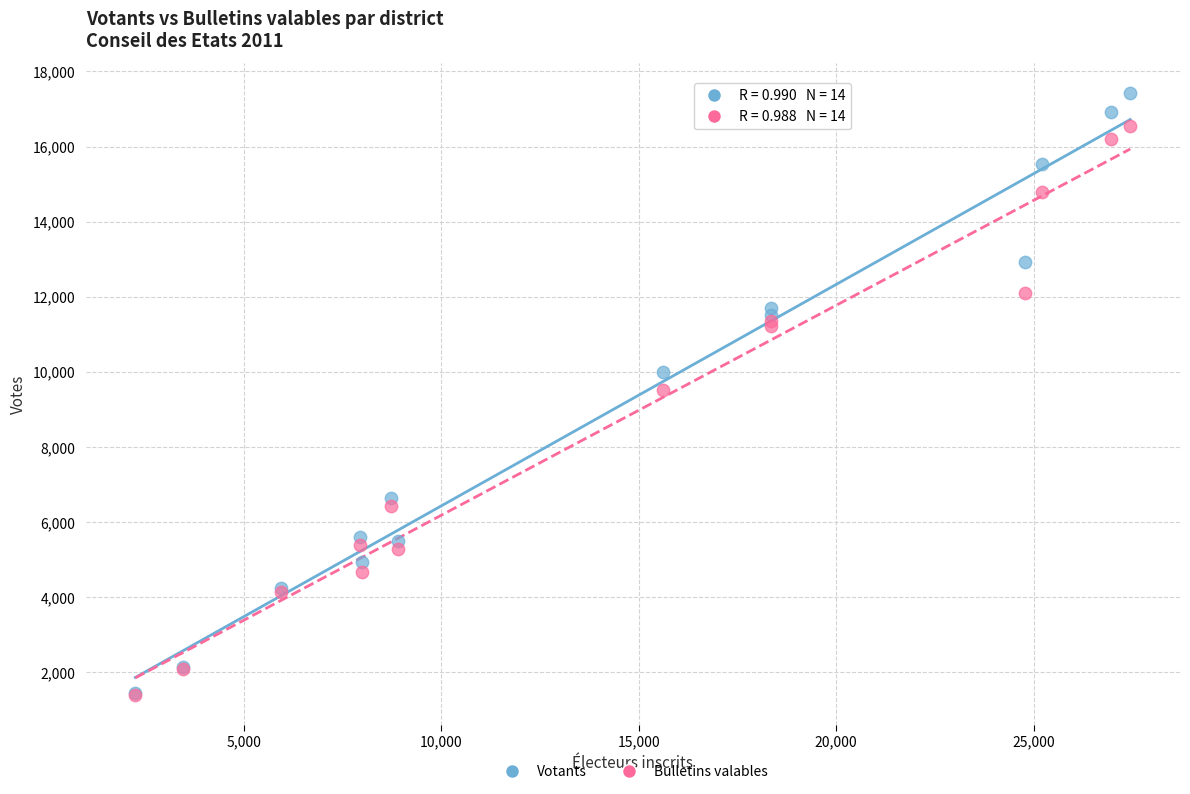

What are all the series names shown in the legend?

Votants, Bulletins valables